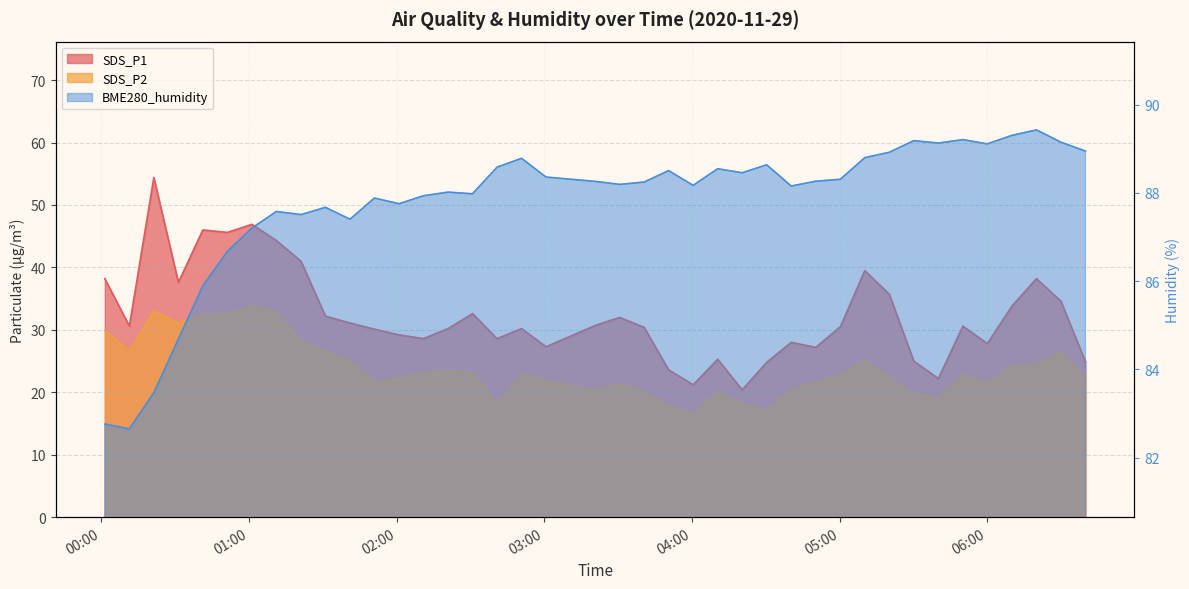

How many lines are shown in the chart?

3